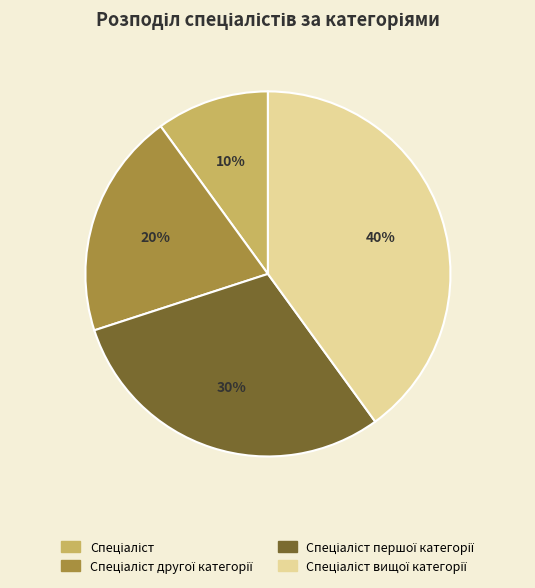

To the nearest percent, what is the average slice percentage?

25%